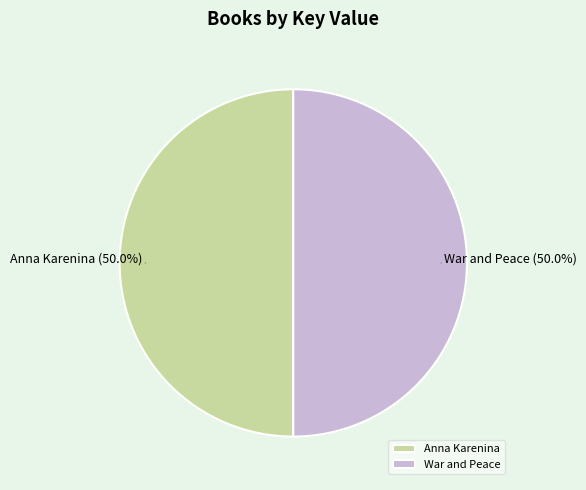

What percentage is the Anna Karenina slice, to the nearest percent?

50%